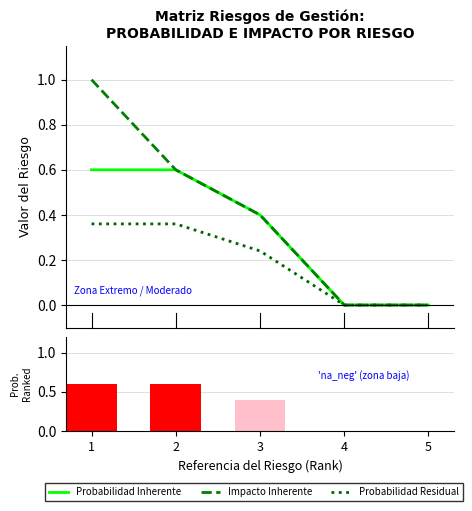

Reading left to right, extract all data points from this chart.

Probabilidad Inherente: 0.6	0.6	0.4	0.0	0.0
Impacto Inherente: 1.0	0.6	0.4	0.0	0.0
Probabilidad Residual: 0.4	0.4	0.2	0.0	0.0
Clasificación Riesgo: 0.6	0.6	0.4	0.0	0.0